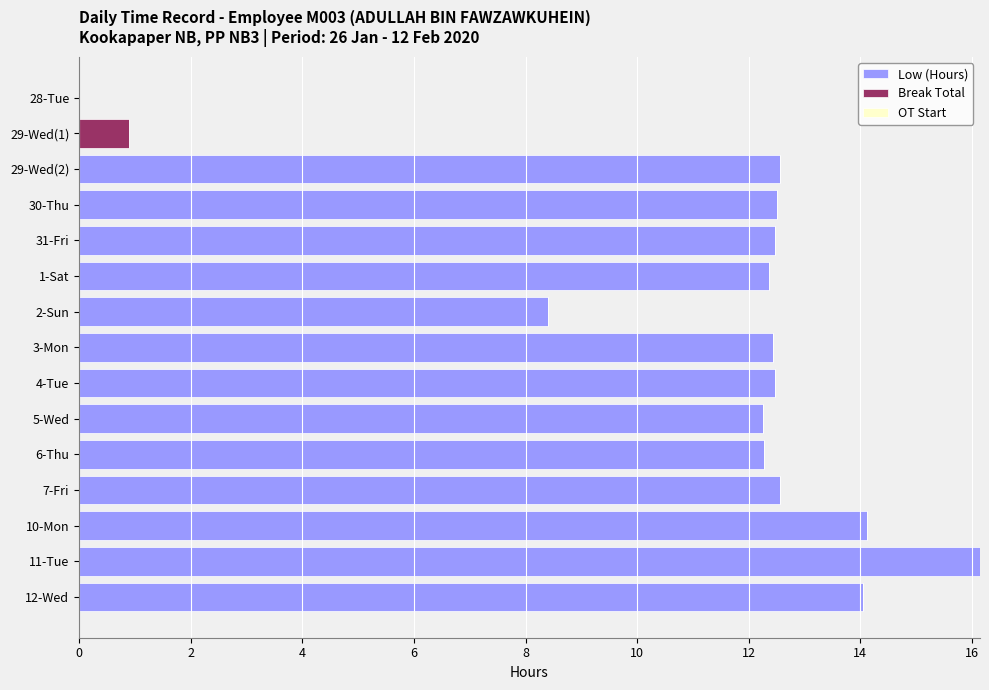

What is the total value across all series at 5-Wed?

12.3